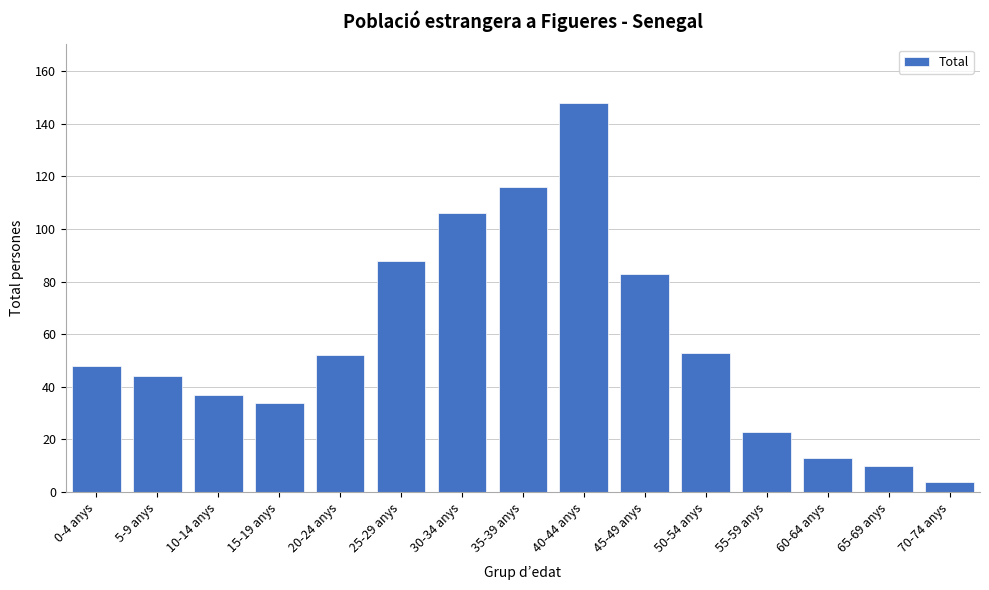

Reading right to left, transcribe all the data shown in this chart.

4	10	13	23	53	83	148	116	106	88	52	34	37	44	48